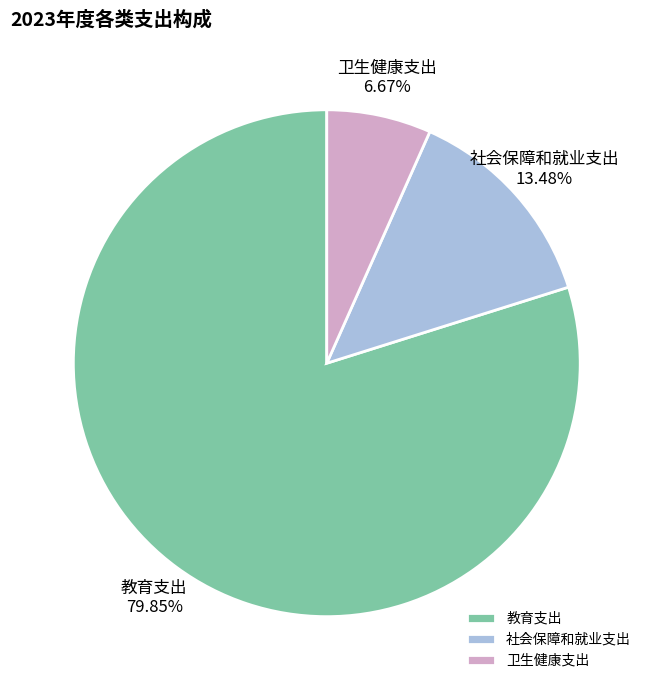

Is there a majority slice in this chart?

Yes